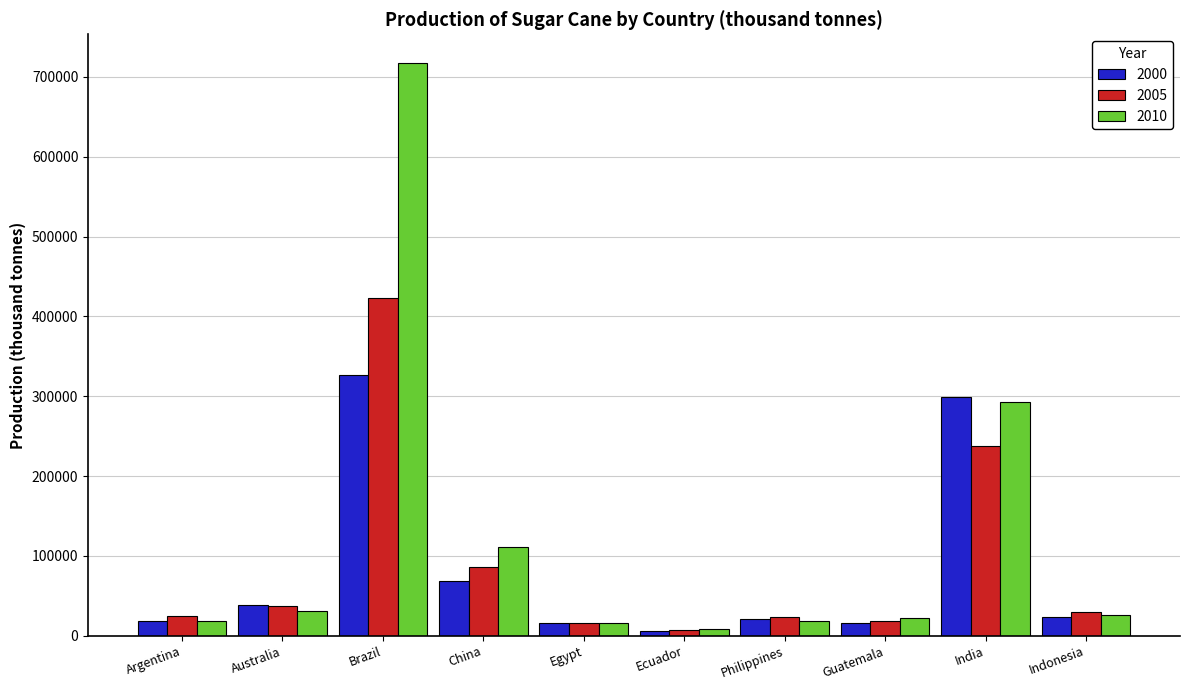

What is the value of the 2000 bar at the 9th from the left?

299323.9